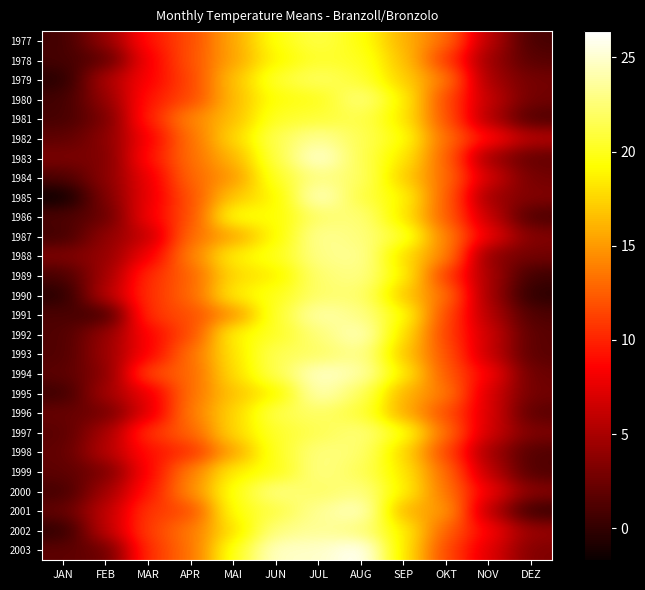

At which category does the chart reach its peak across all series?

AUG